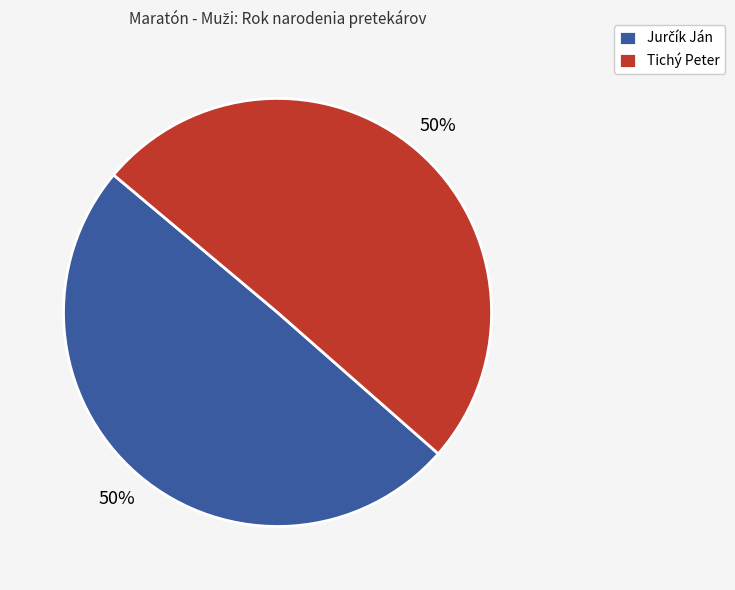

How many slices are in this pie chart?

2